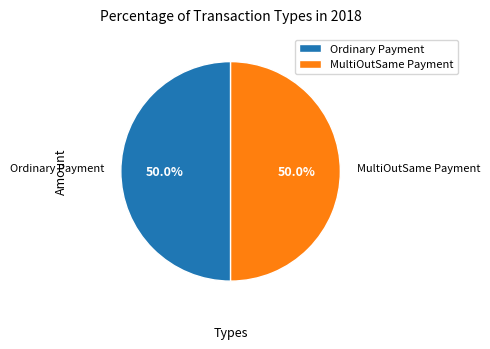

What is the ratio of the value at Ordinary Payment to the value at MultiOutSame Payment?

1.0